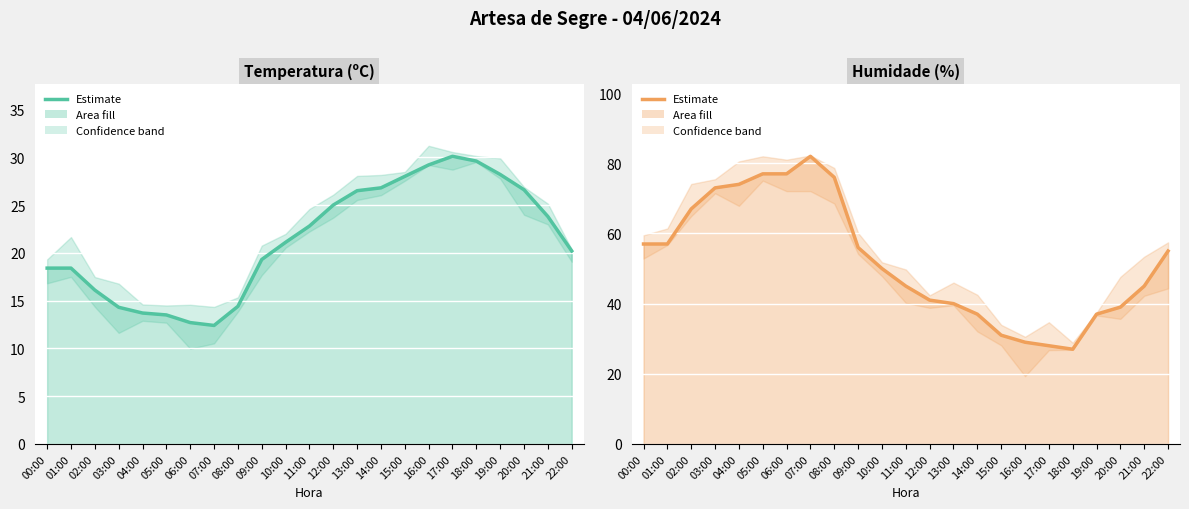

Rank the series by their maximum value, from highest to lowest.

Humidade (%), Temperatura (ºC)